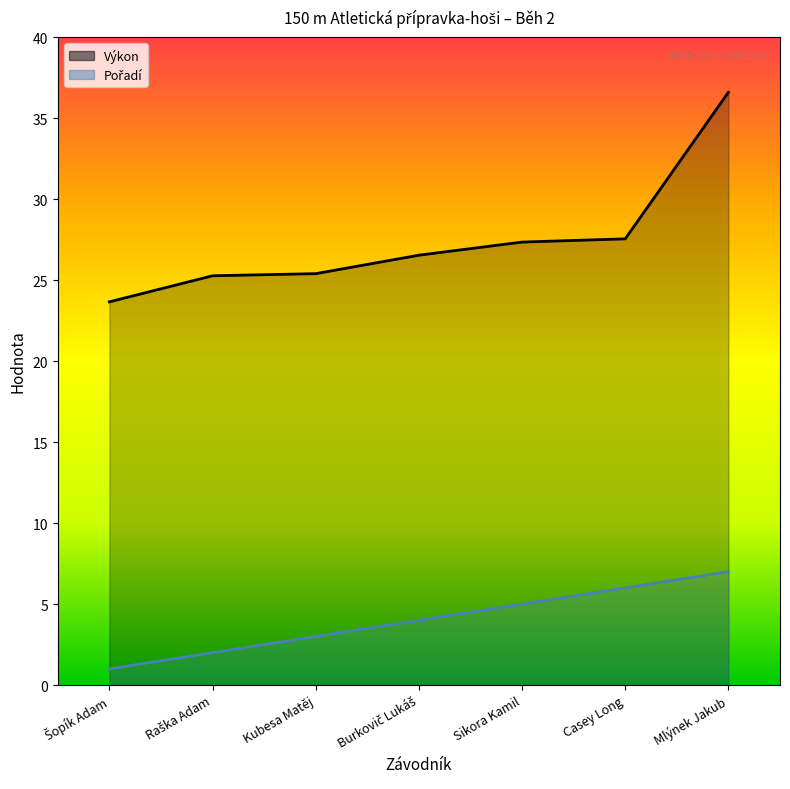

True or false: Pořadí and Výkon cross at least once.

False